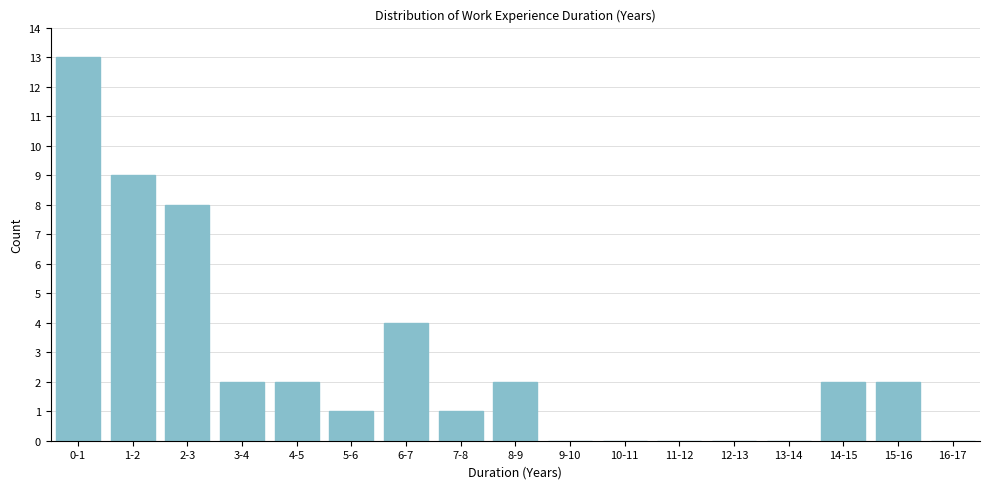

Reading right to left, what are all the values shown in this chart?

16-17=0	15-16=2	14-15=2	13-14=0	12-13=0	11-12=0	10-11=0	9-10=0	8-9=2	7-8=1	6-7=4	5-6=1	4-5=2	3-4=2	2-3=8	1-2=9	0-1=13